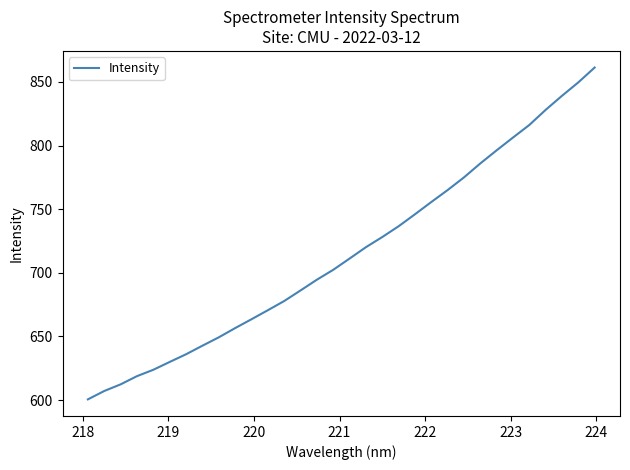

What is the minimum value shown in the chart?

600.5